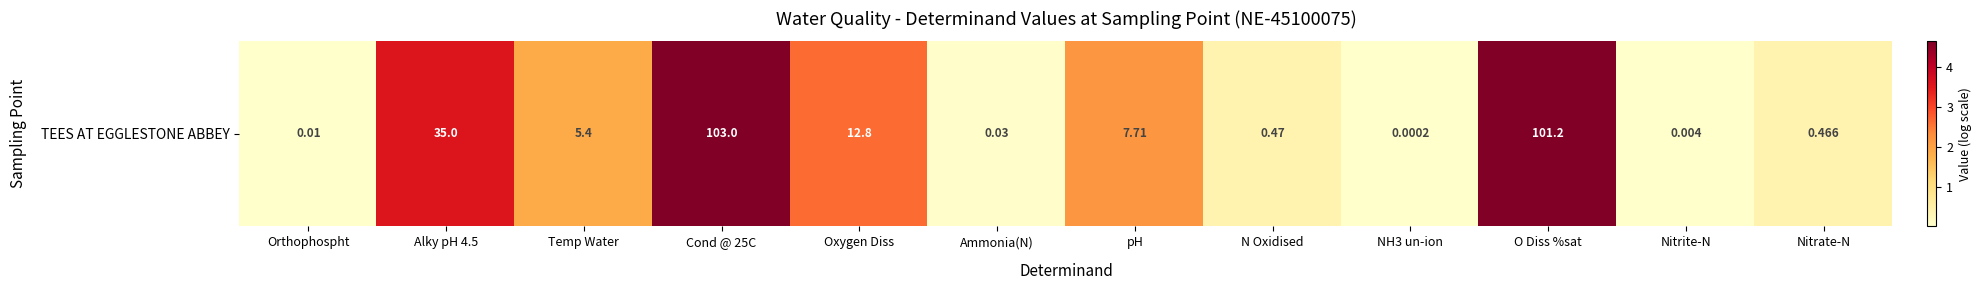

Between O Diss %sat and N Oxidised, which is larger?

O Diss %sat